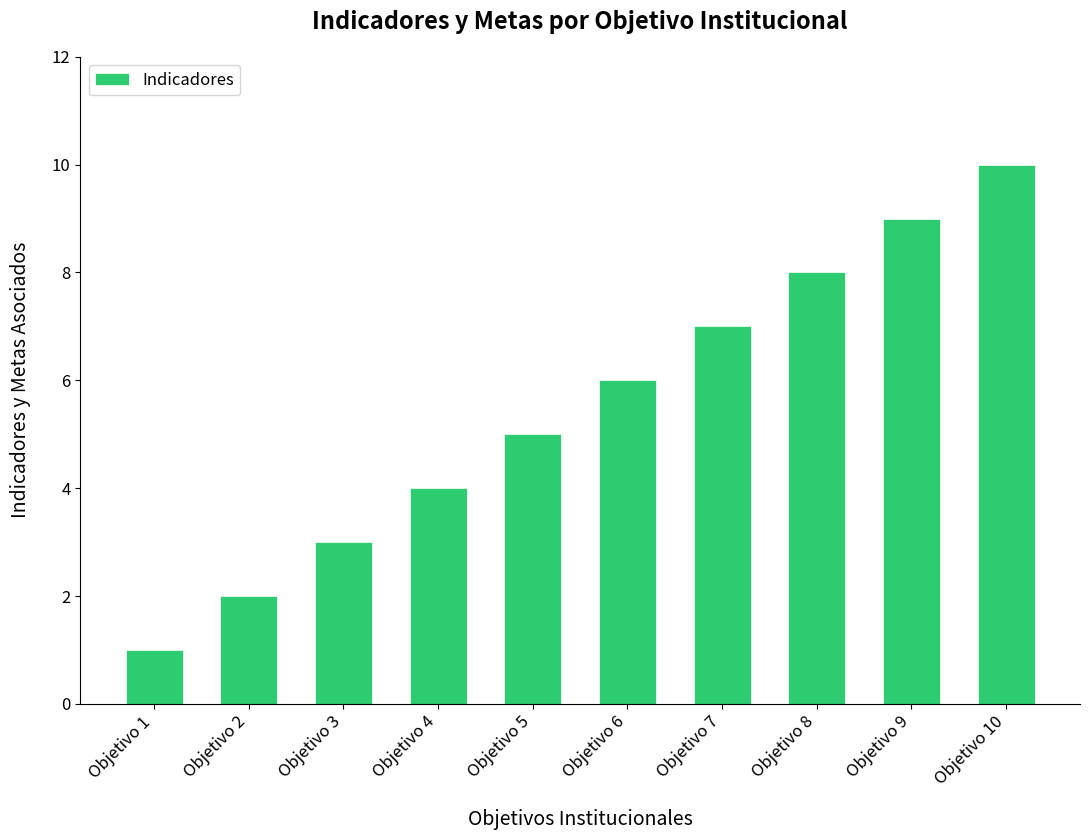

Reading left to right, extract all data points from this chart.

1	2	3	4	5	6	7	8	9	10